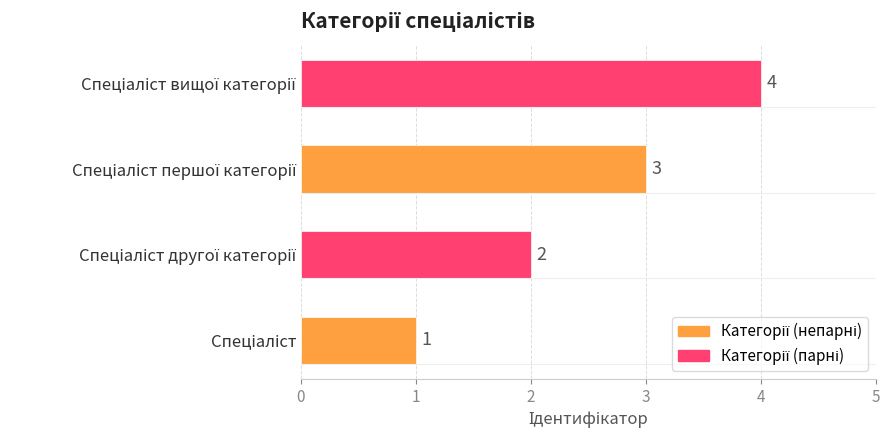

At which label does the data first exceed 3?

Спеціаліст вищої категорії